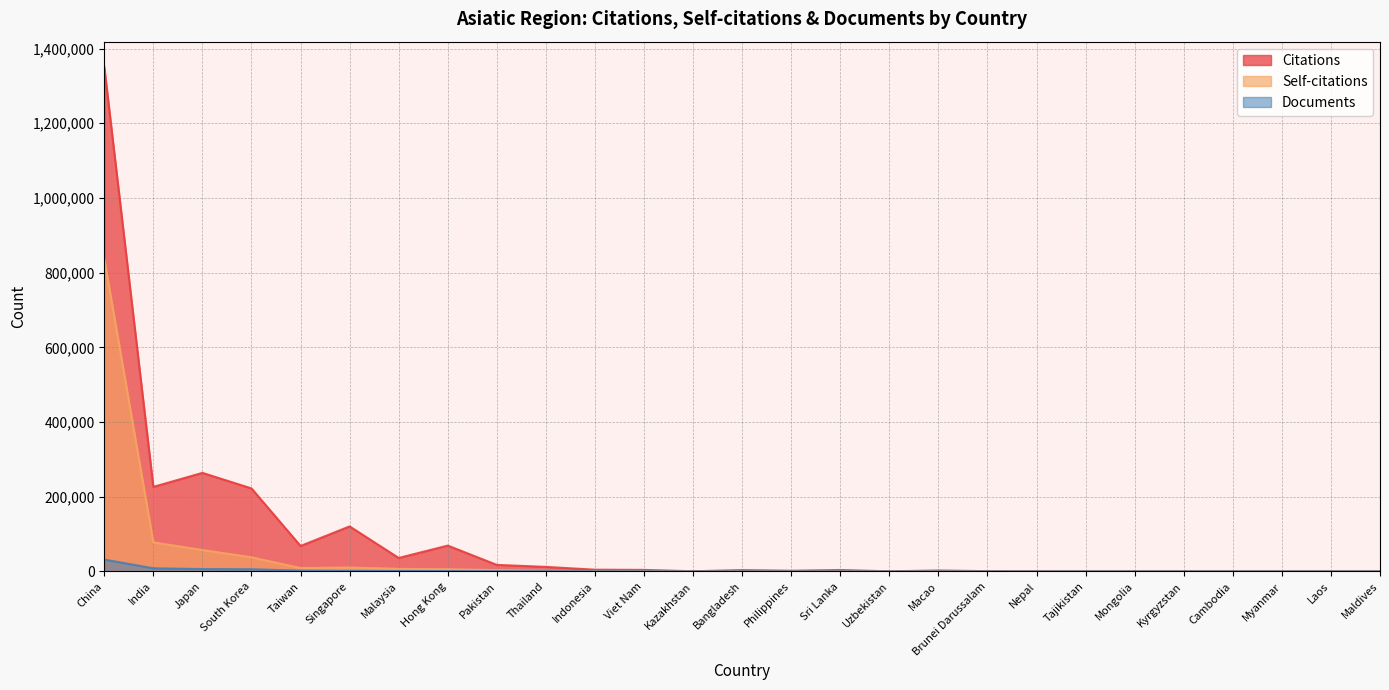

What is the minimum value for Documents?

1